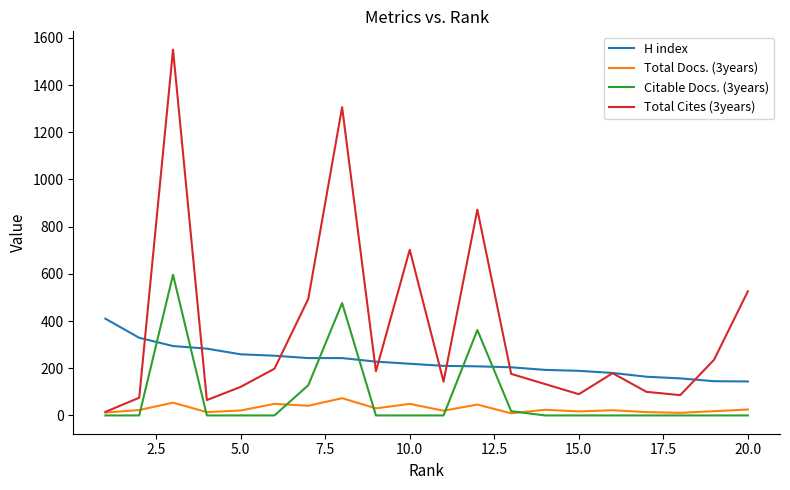

Which series has the largest range (max minus min)?

Total Cites (3years)